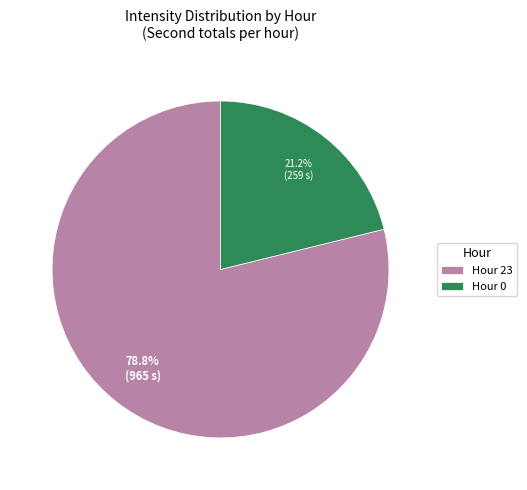

Is there any slice that represents more than half of the pie?

Yes